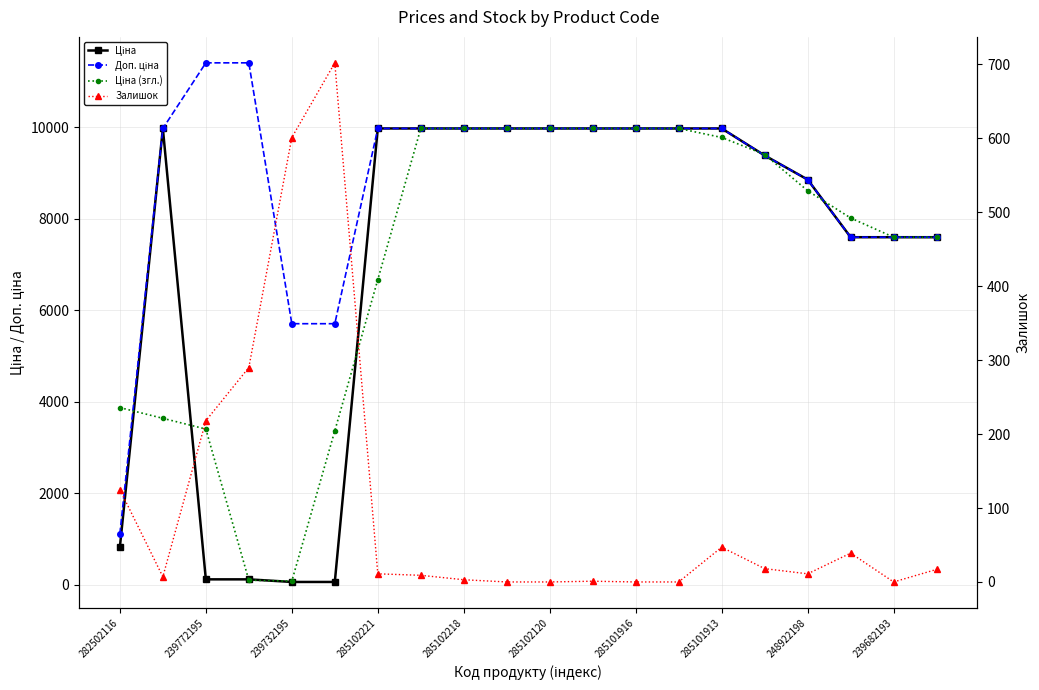

True or false: Ціна and Доп. ціна intersect in this chart.

False